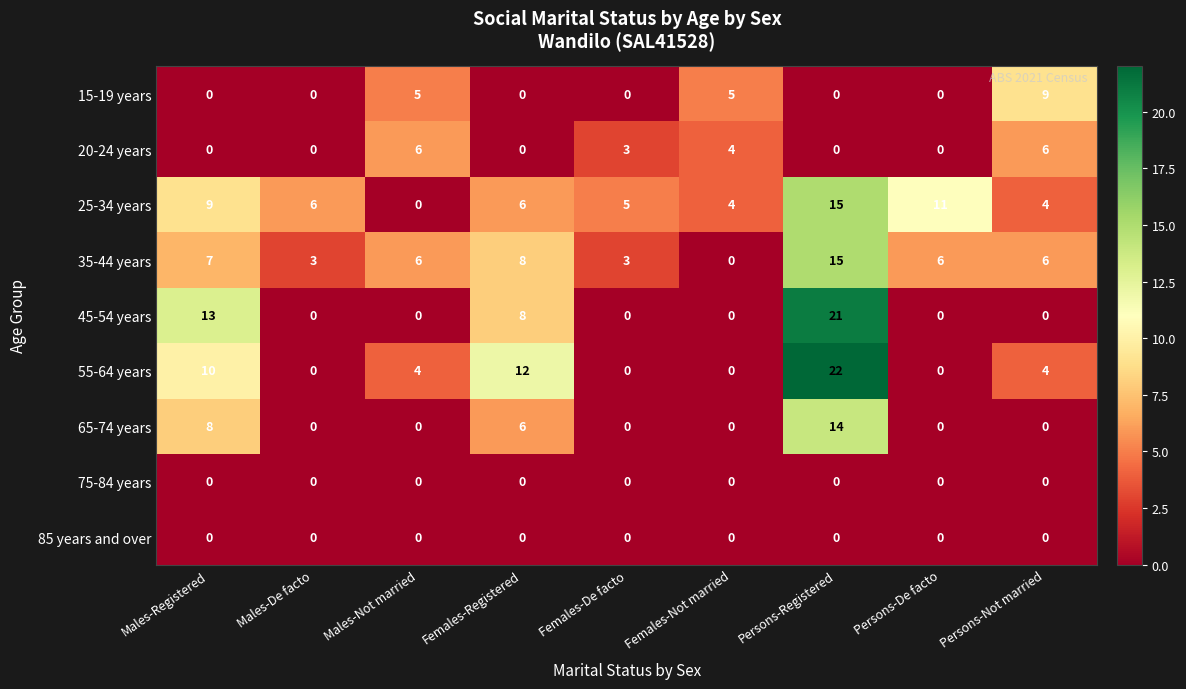

At which label does 25-34 years reach its peak?

Persons-Registered